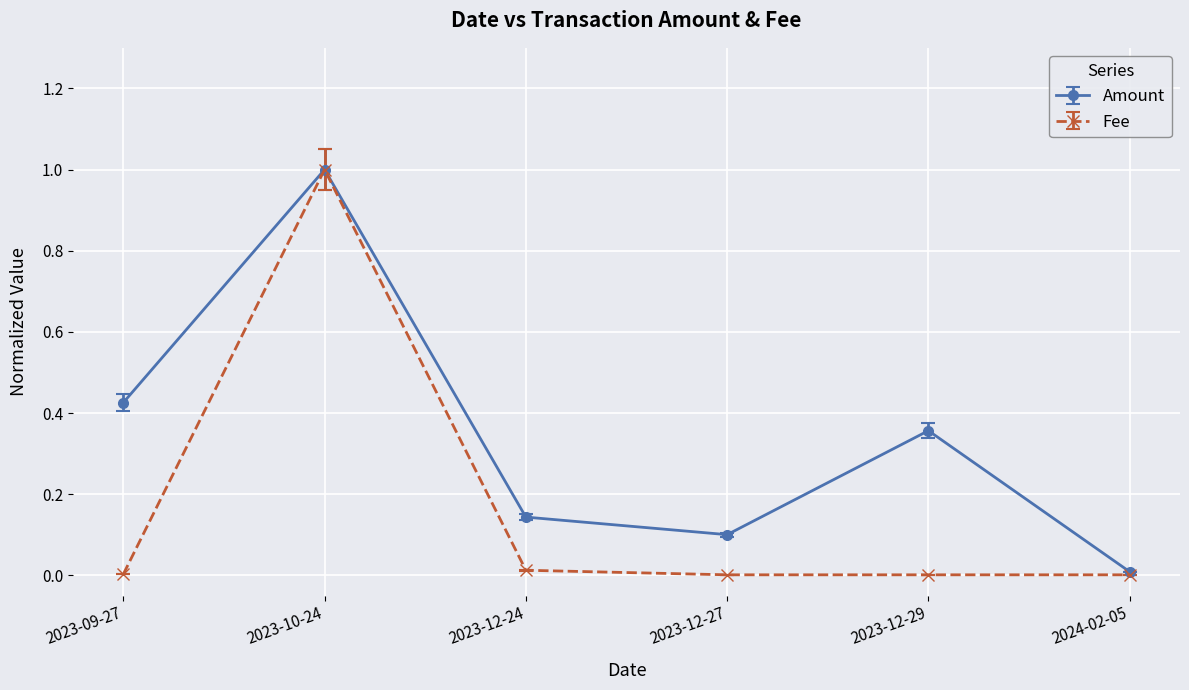

What is the difference between the maximum and minimum values in the Fee series?

1.0